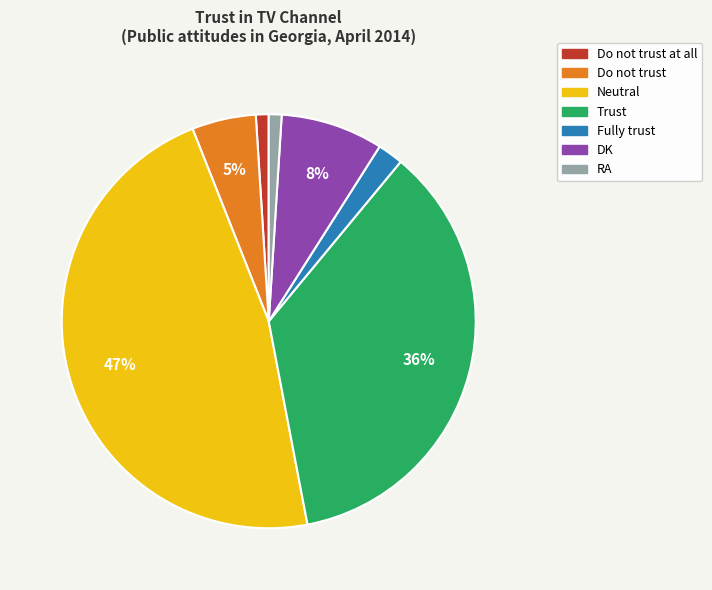

To the nearest percent, what is the average slice percentage?

14%